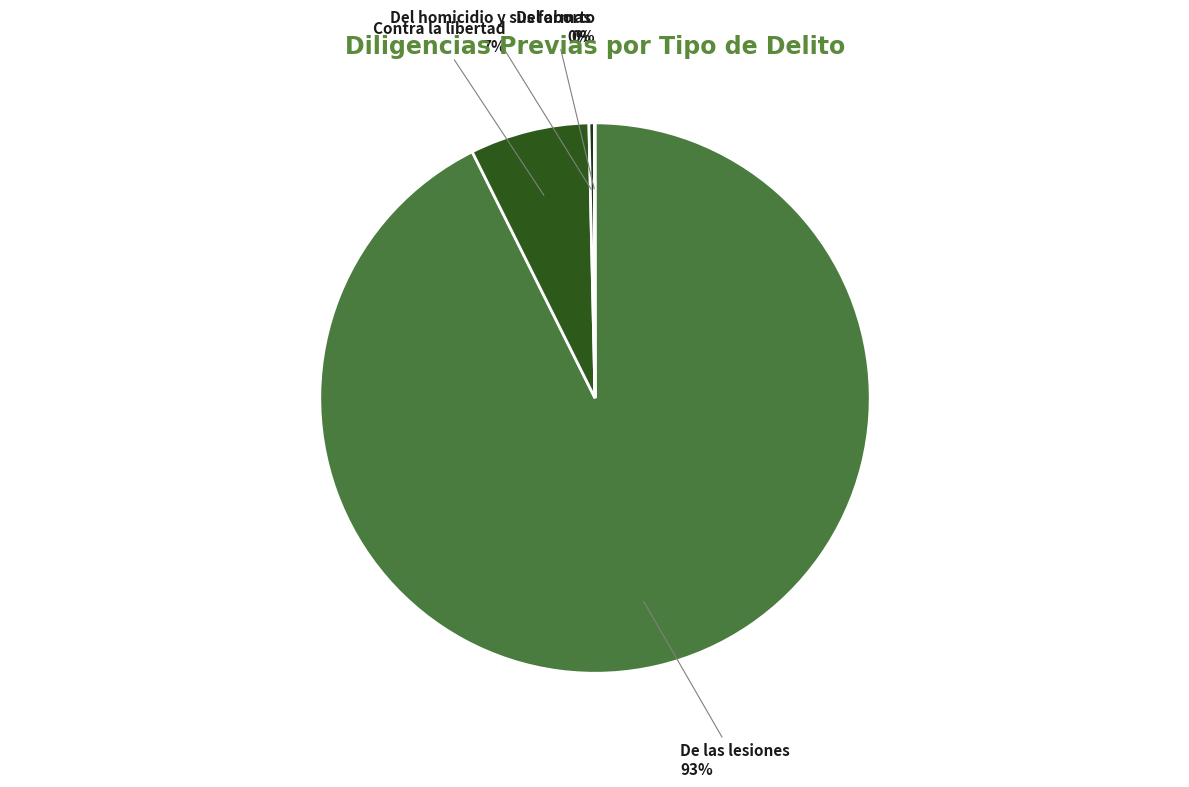

Do Contra la libertad and De las lesiones together represent more than half of the pie?

Yes